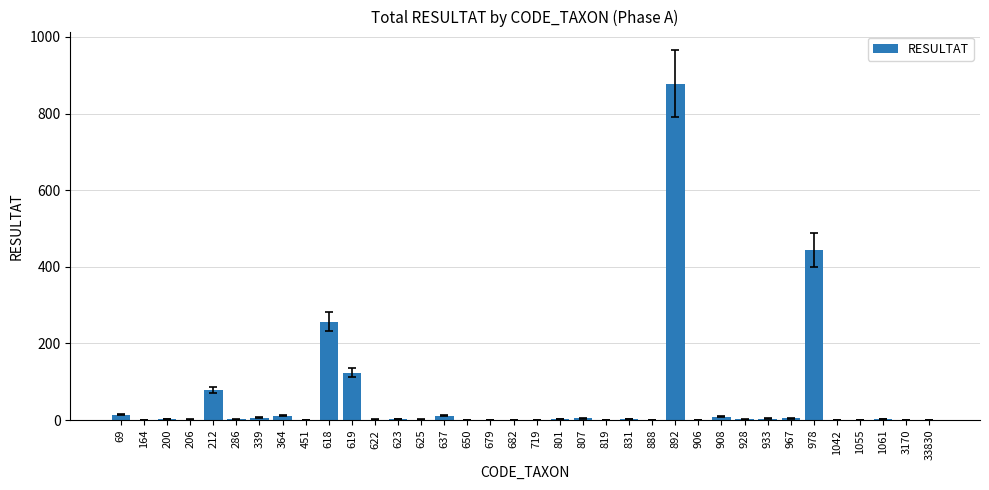

Are the bars horizontal?

No